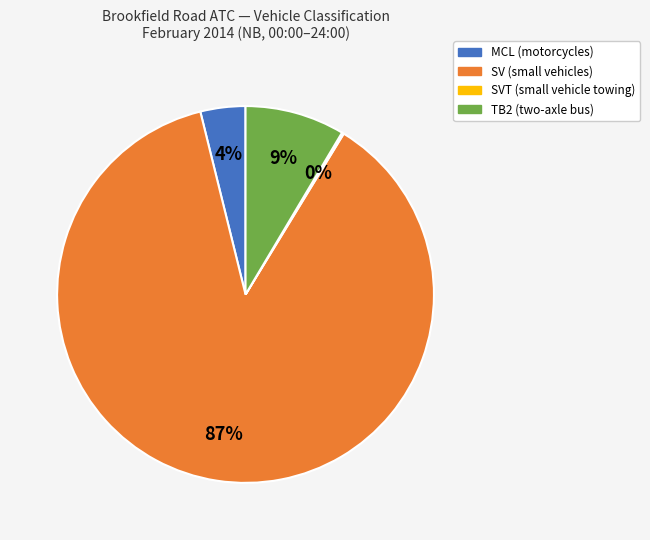

Does any single category account for the majority?

Yes